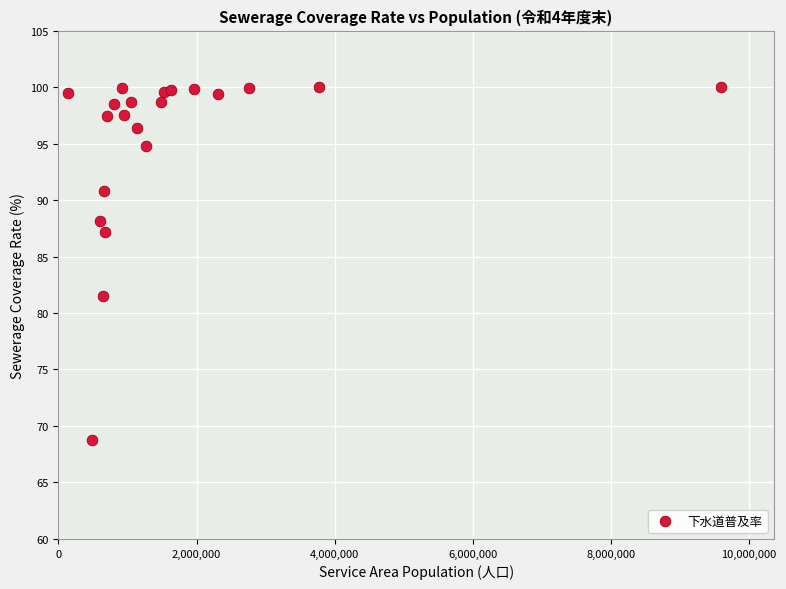

What Y value in the scatter plot is closest to 84?

81.5